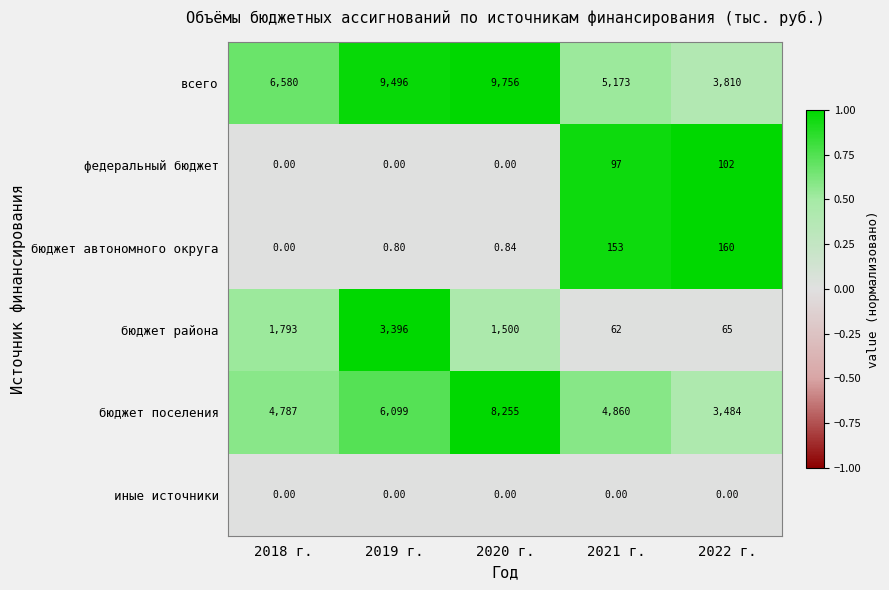

Rank the series at 2022 г. from lowest to highest value.

иные источники, бюджет района, федеральный бюджет, бюджет автономного округа, бюджет поселения, всего